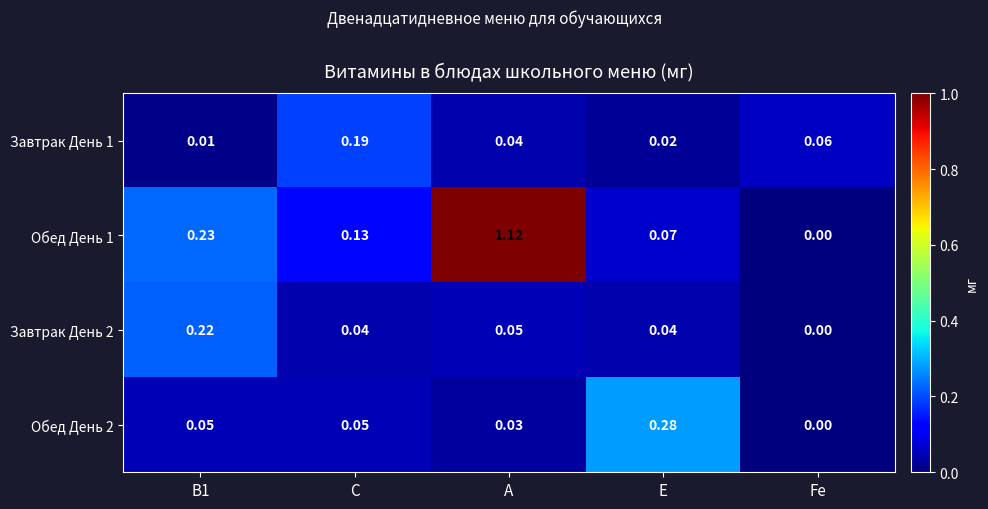

What is the total value across all series at С?

0.4